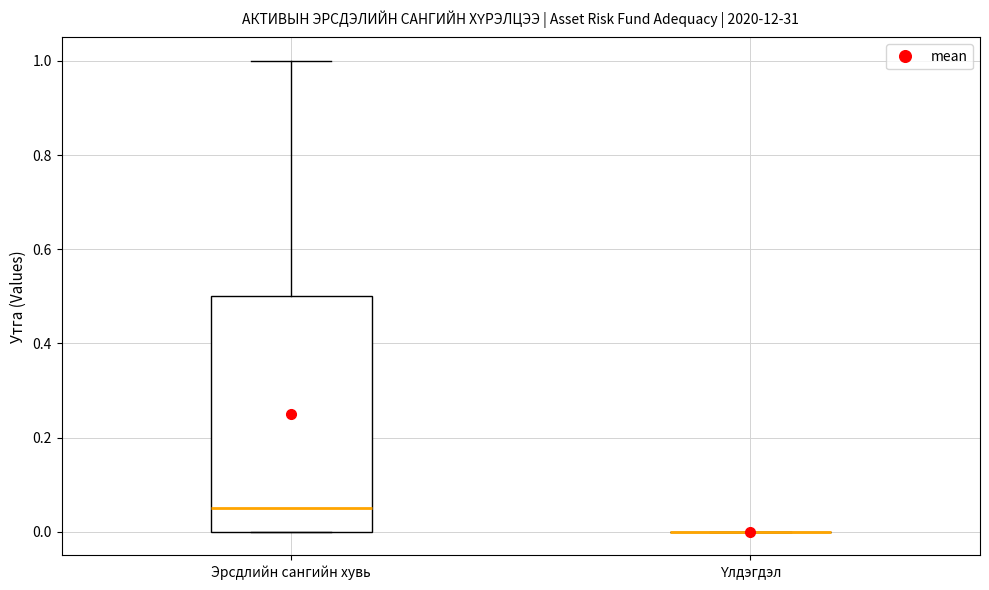

Reading left to right, transcribe this box plot: for each box, give where its median line is, the range the box spans, and where its two whiskers end, as read against the y-axis. The values are not printed on the chart, so give them approximately, as read against the axis.

Эрсдлийн сангийн хувь: median 0.06, box 0.00 to 0.50, whiskers 0.00 to 1.00
Үлдэгдэл: box collapsed to a line at 0.00, whiskers 0.00 to 0.00